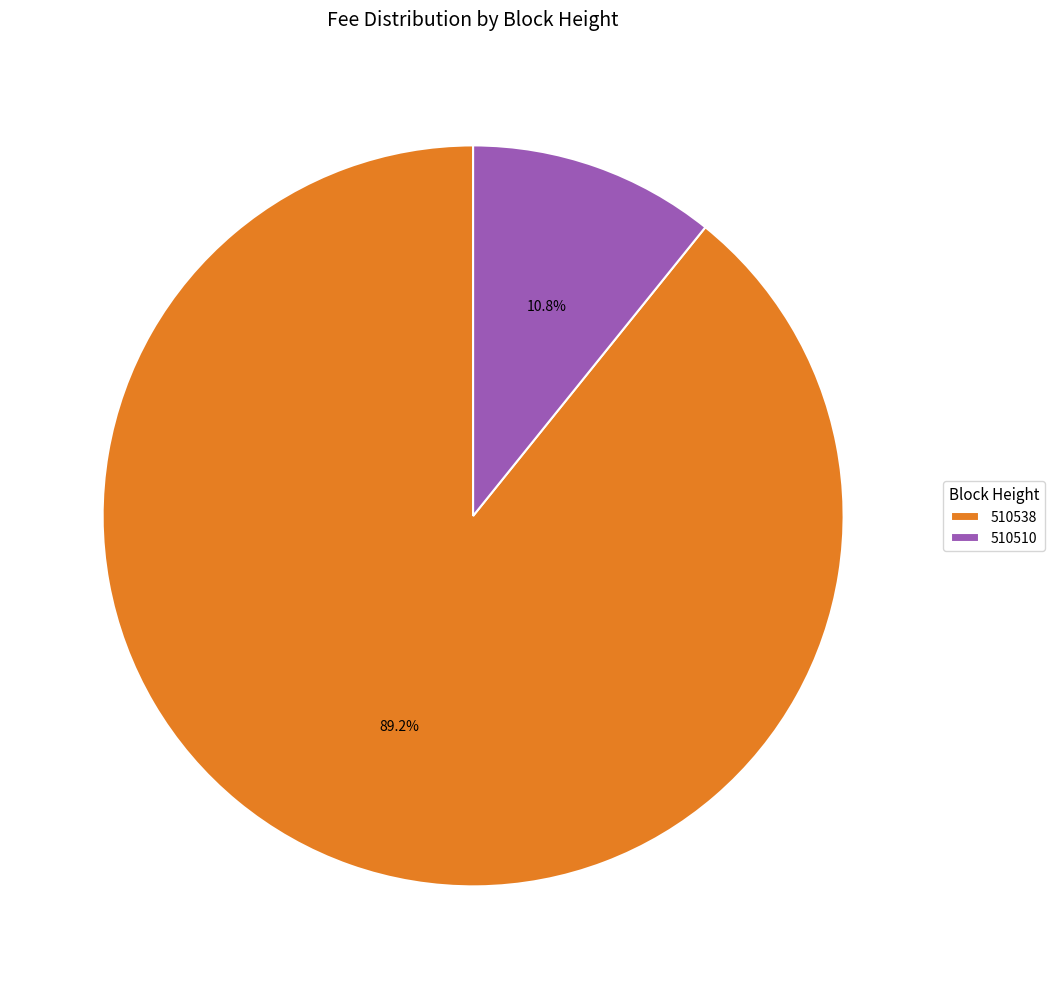

How many segments does this pie chart have?

2